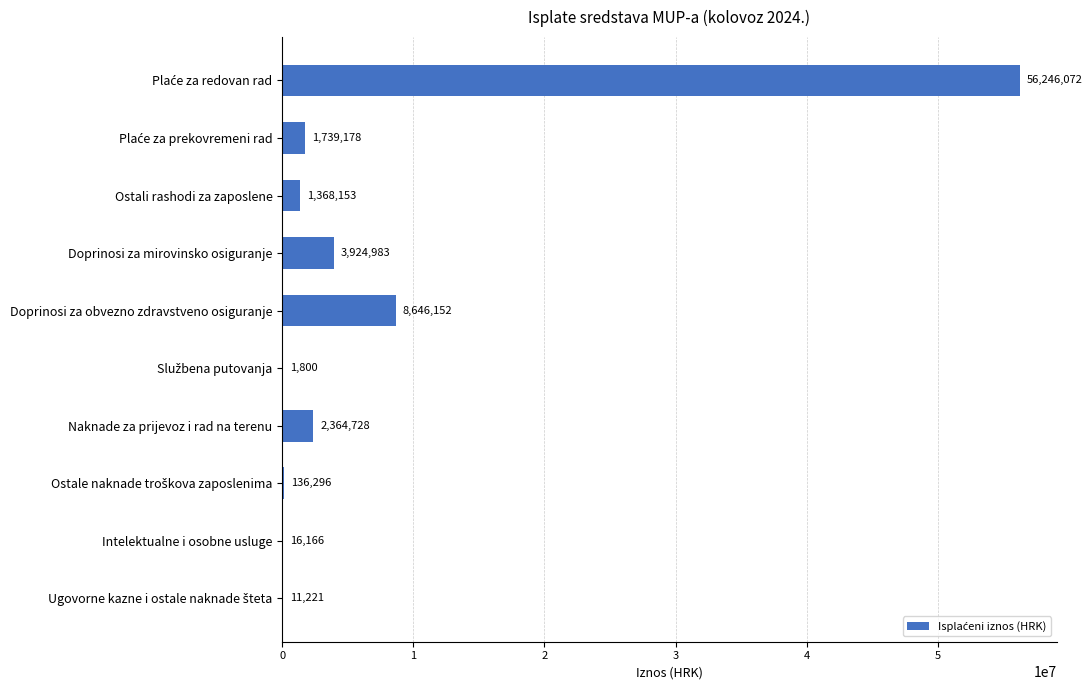

What is the ratio of the value at Doprinosi za mirovinsko osiguranje to the value at Doprinosi za obvezno zdravstveno osiguranje?

0.5